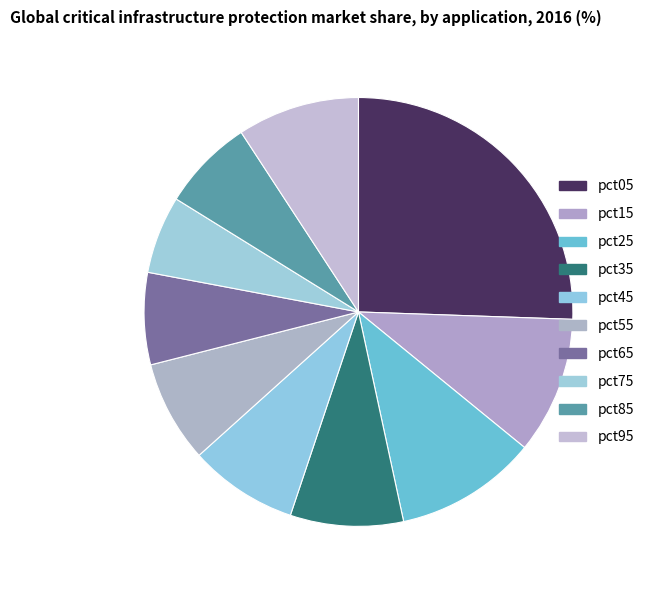

To the nearest percent, what is the difference between the largest and smallest slice percentages?

20%